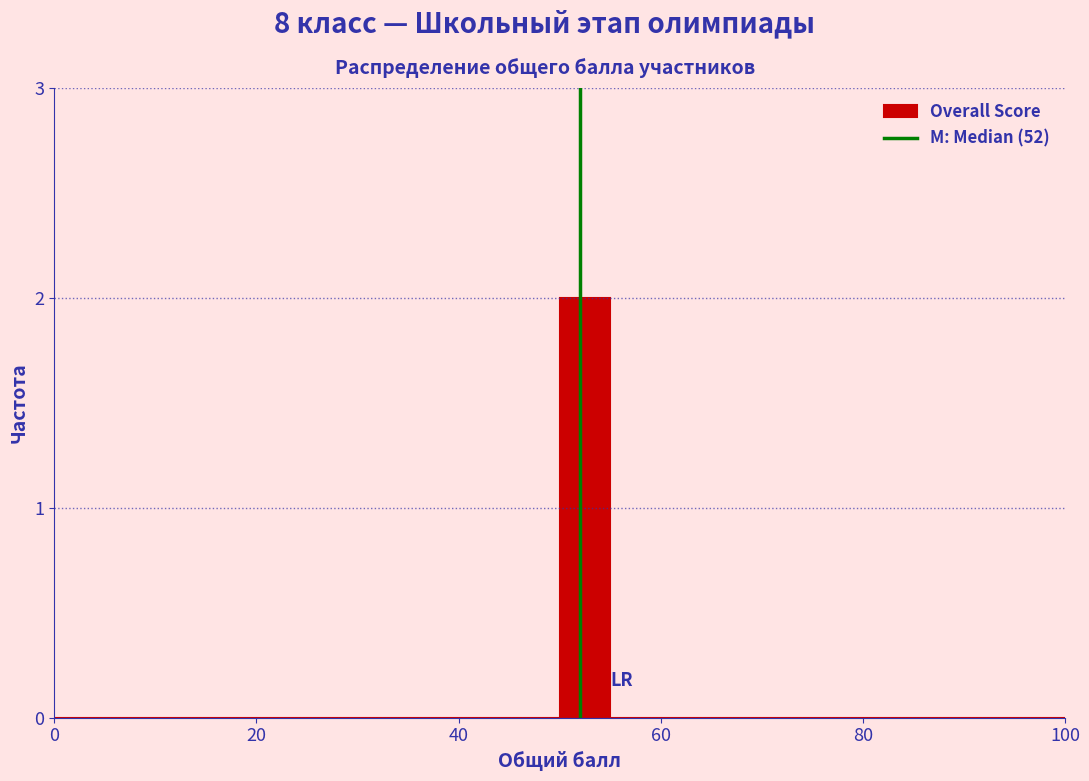

Read against the x-axis, roughly where is the centre of the tallest bar?

52